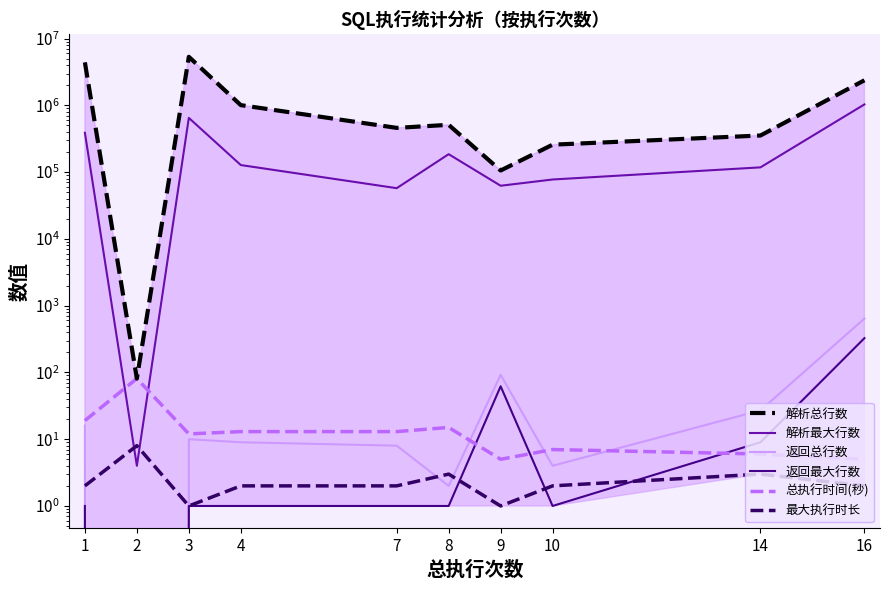

What is the highest value of the 返回总行数 series?

641